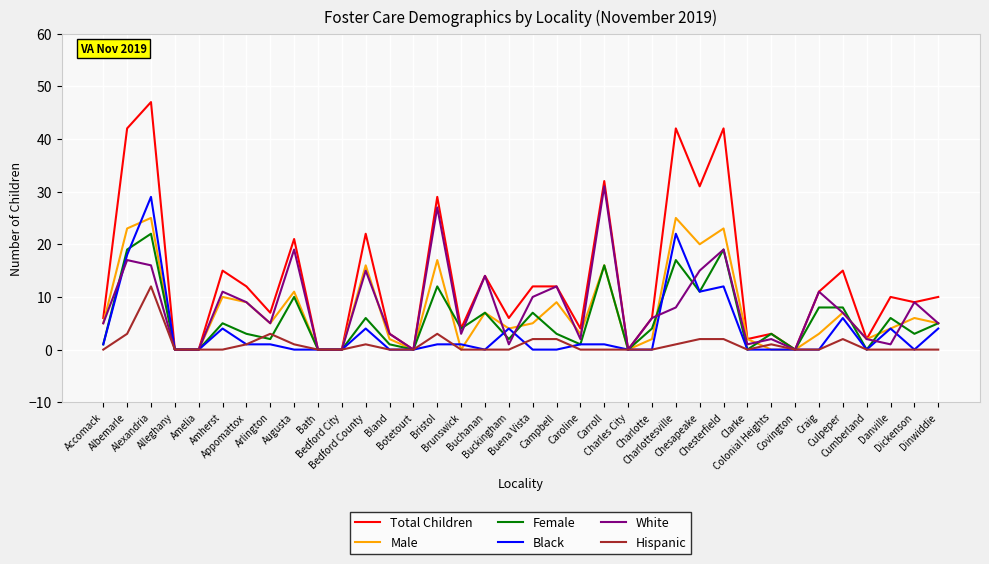

How many series are shown in this chart?

6